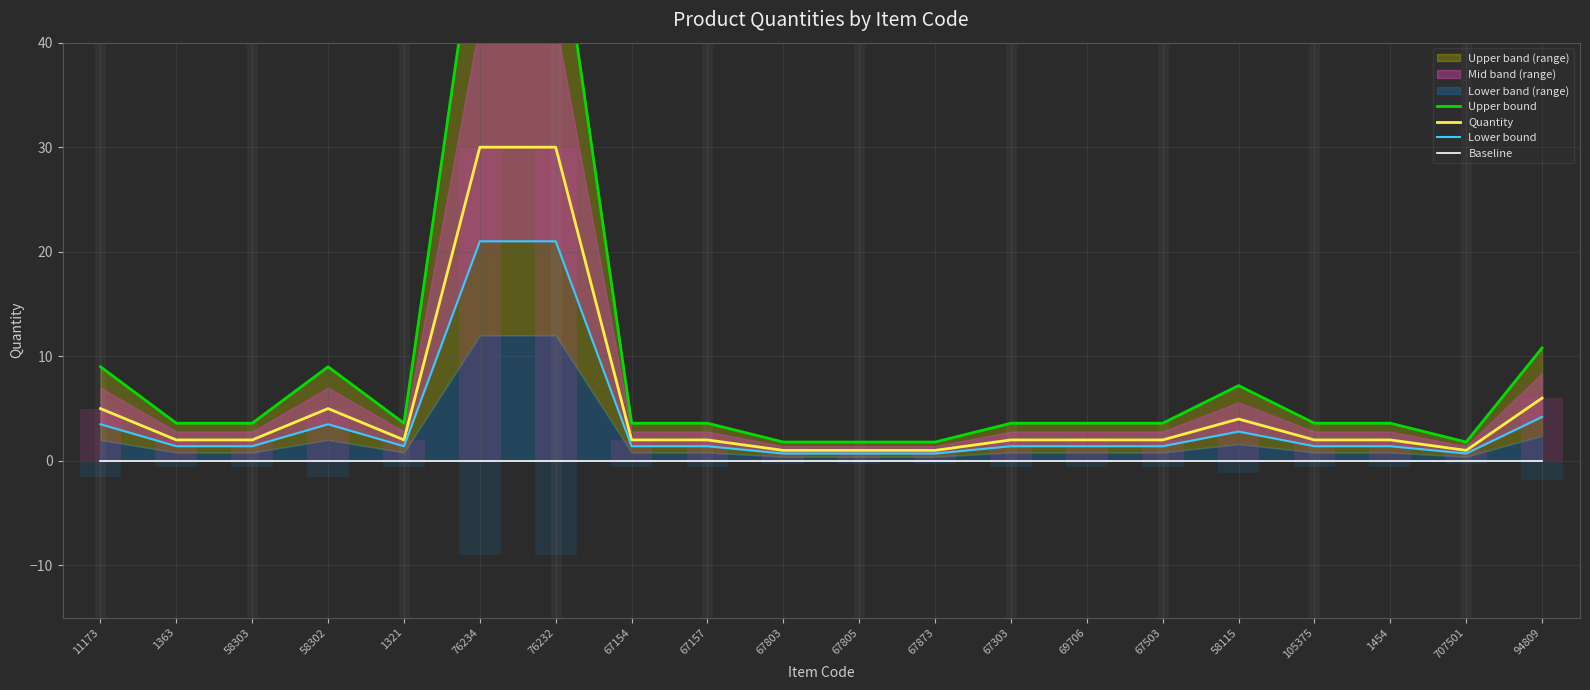

Where is Upper bound nearest to the value 27?

94809